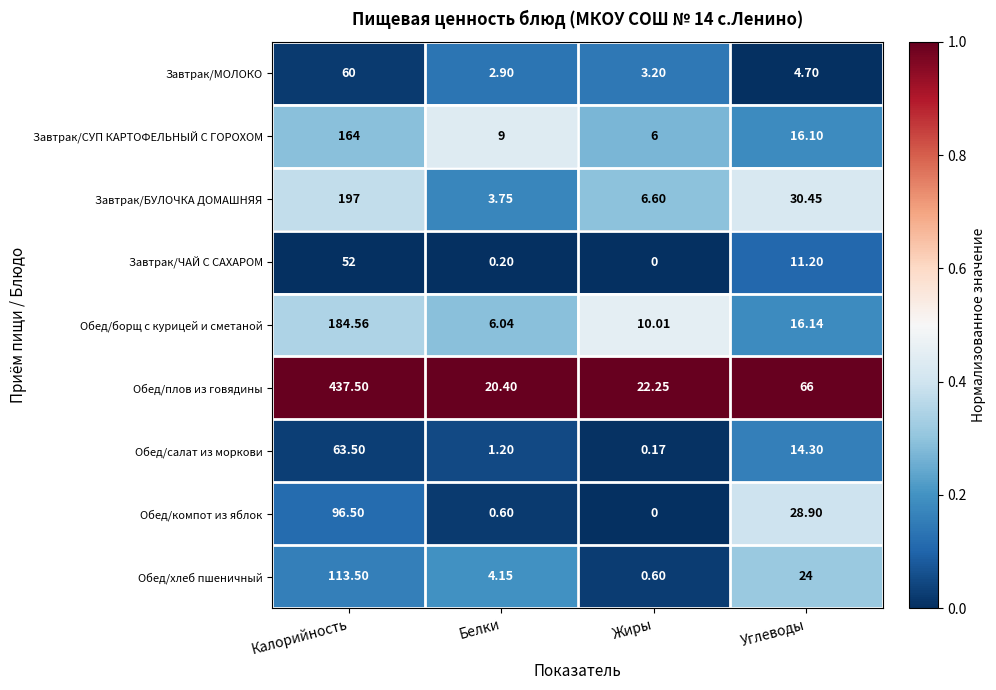

List the series in order of their peak value, lowest first.

Завтрак/ЧАЙ С САХАРОМ, Завтрак/МОЛОКО, Обед/салат из моркови, Обед/компот из яблок, Обед/хлеб пшеничный, Завтрак/СУП КАРТОФЕЛЬНЫЙ С ГОРОХОМ, Обед/борщ с курицей и сметаной, Завтрак/БУЛОЧКА ДОМАШНЯЯ, Обед/плов из говядины